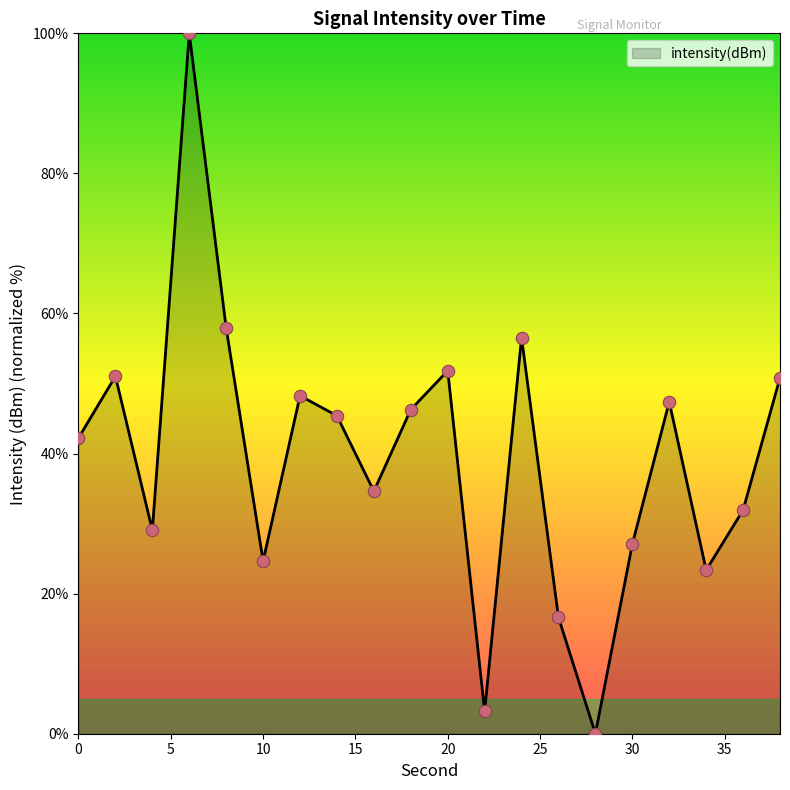

What is the greatest value displayed?

100.0